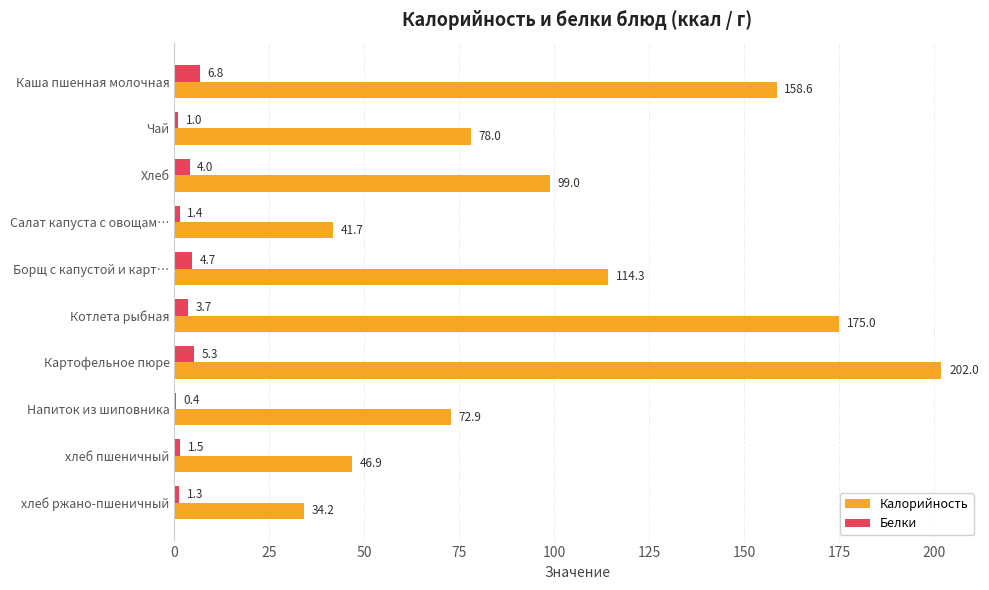

Which label corresponds to the largest value in the chart?

Картофельное пюре